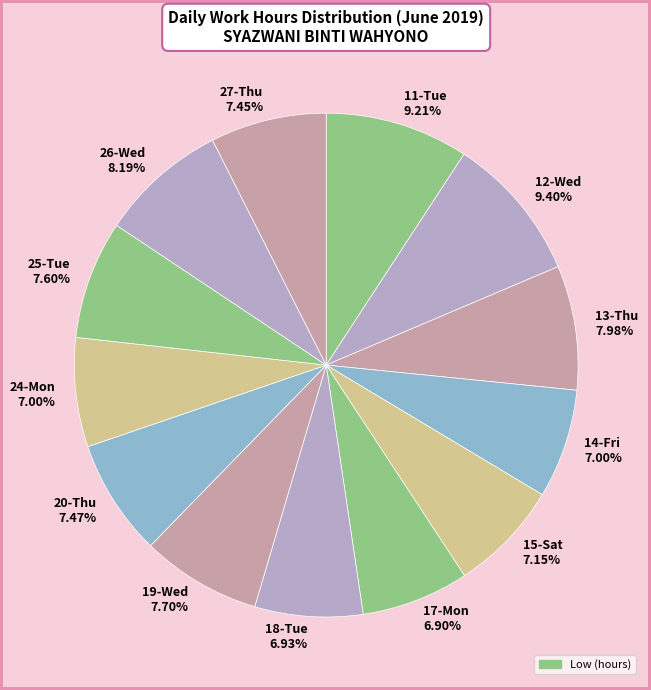

What is the ratio of the value at 13-Thu to the value at 24-Mon?

1.1